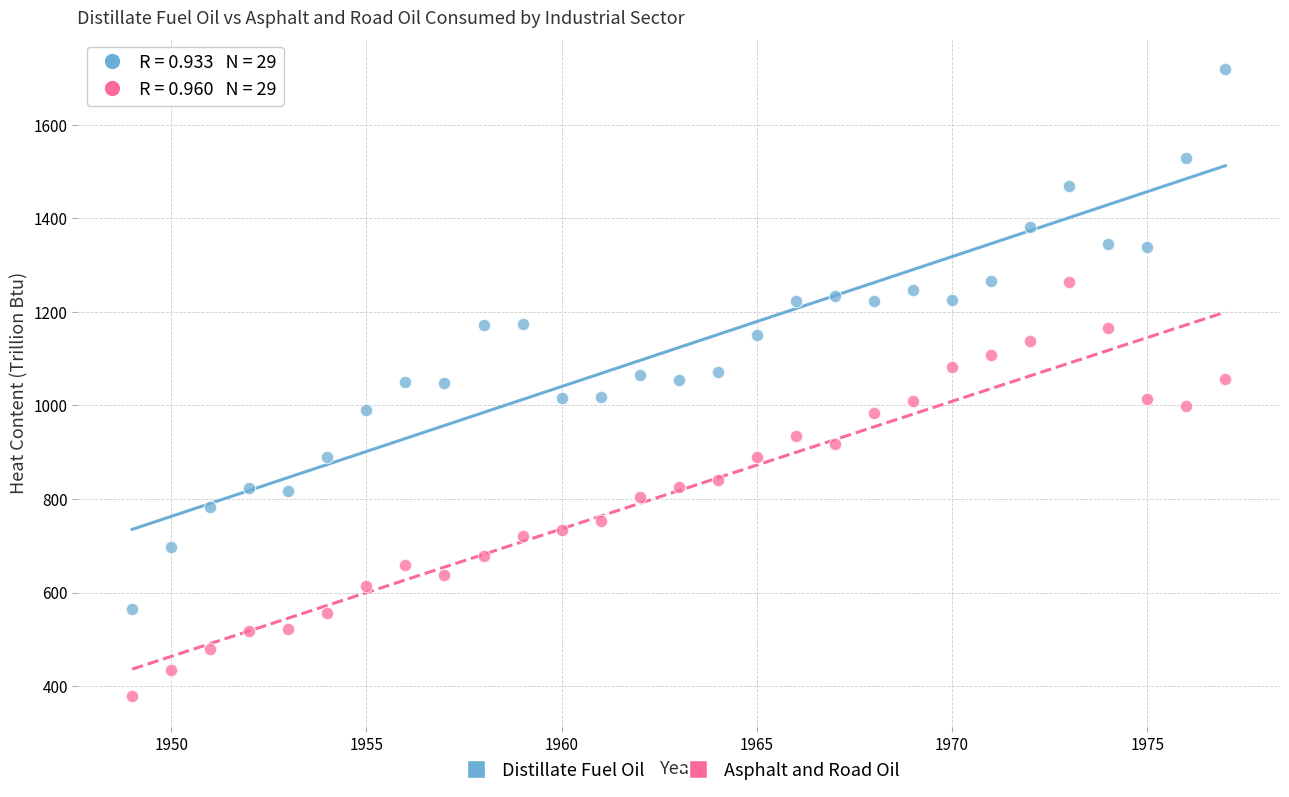

Which series reaches the maximum Y coordinate?

Distillate Fuel Oil